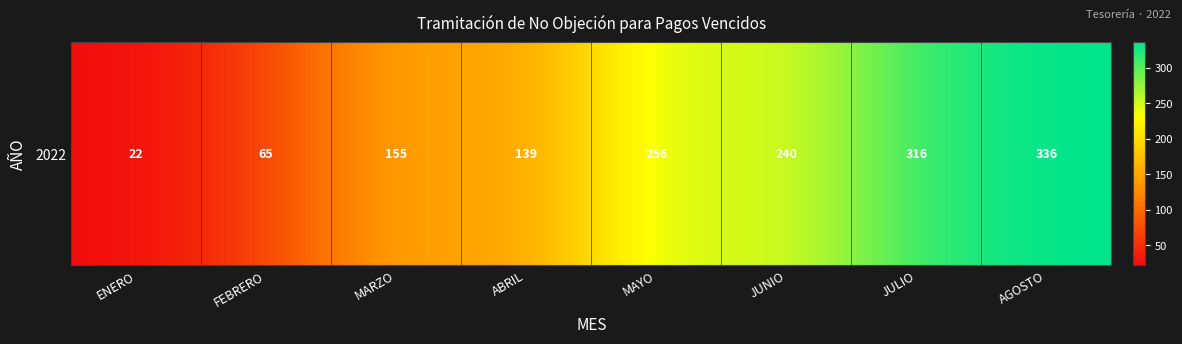

Where does the data first go above 240?

MAYO